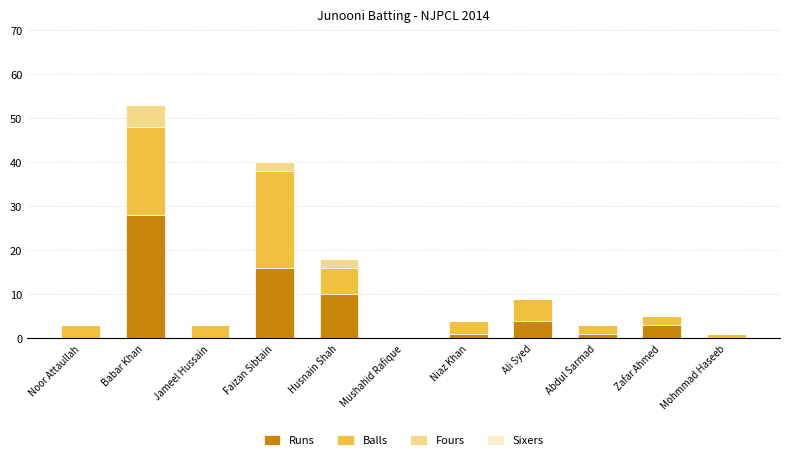

What is the total value across all series at Babar Khan?

53